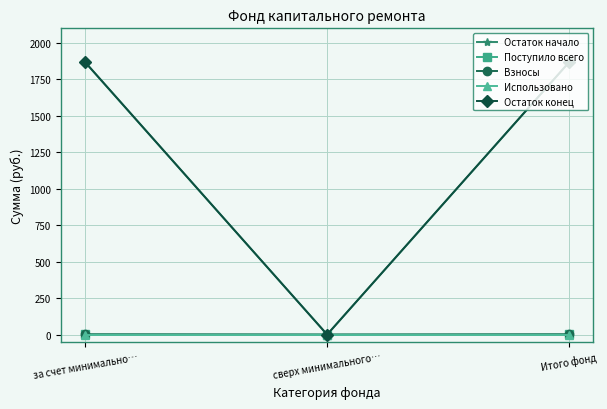

Does the chart have visible grid lines?

Yes